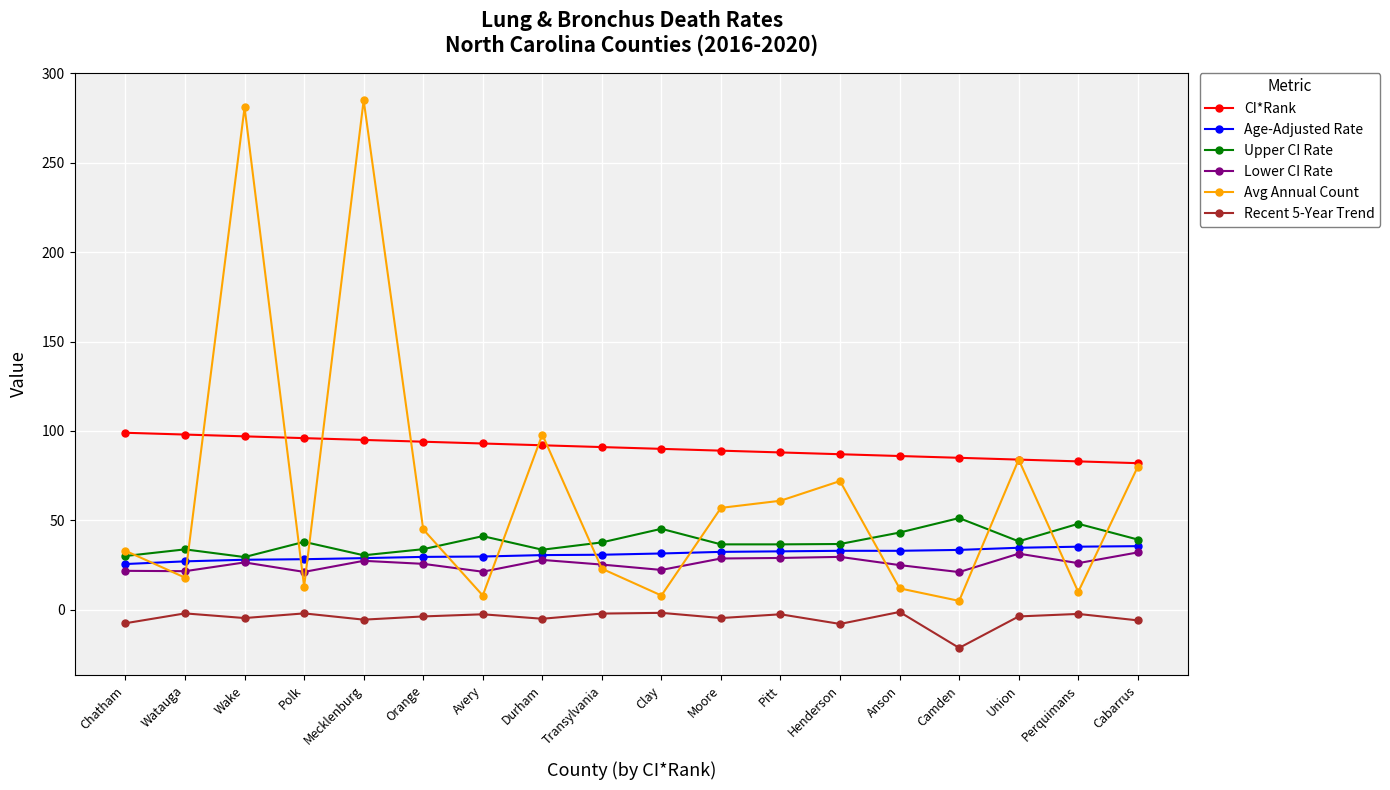

Does the chart have visible grid lines?

Yes